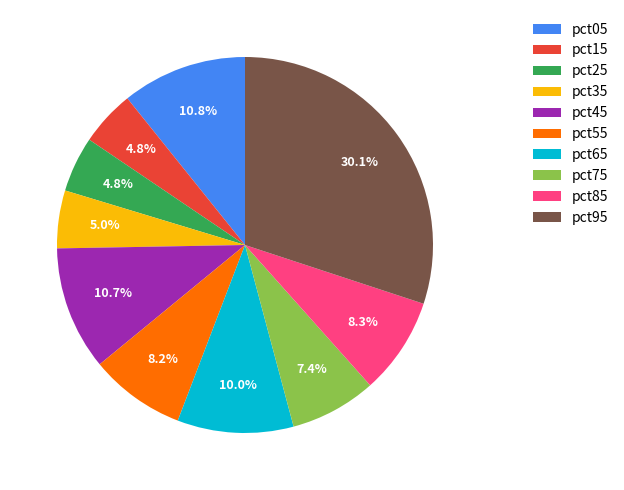

Combined, do pct95 and pct55 account for over 50%?

No